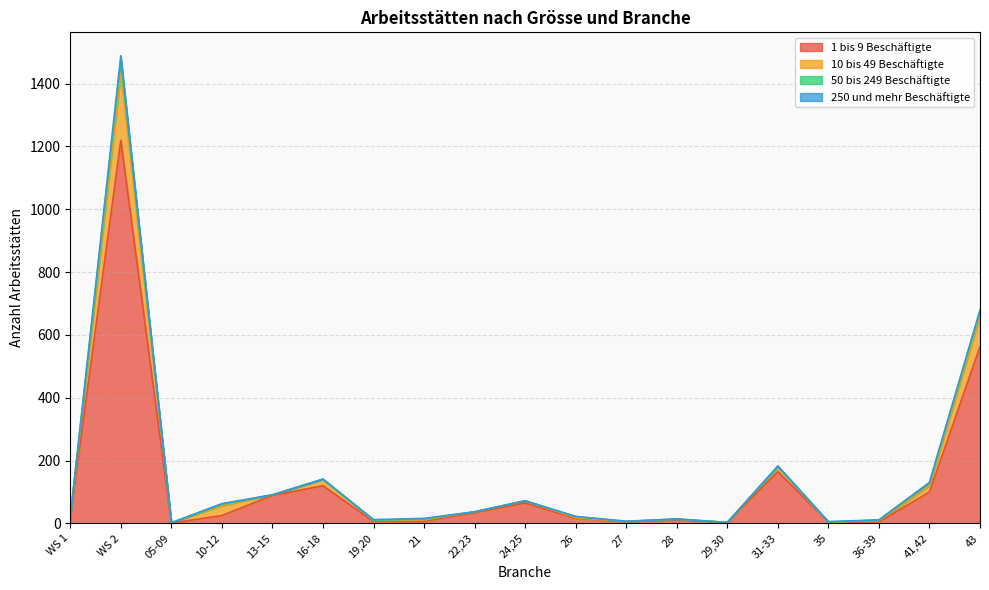

Which category has the highest value in the 10 bis 49 Beschäftigte series?

WS 2